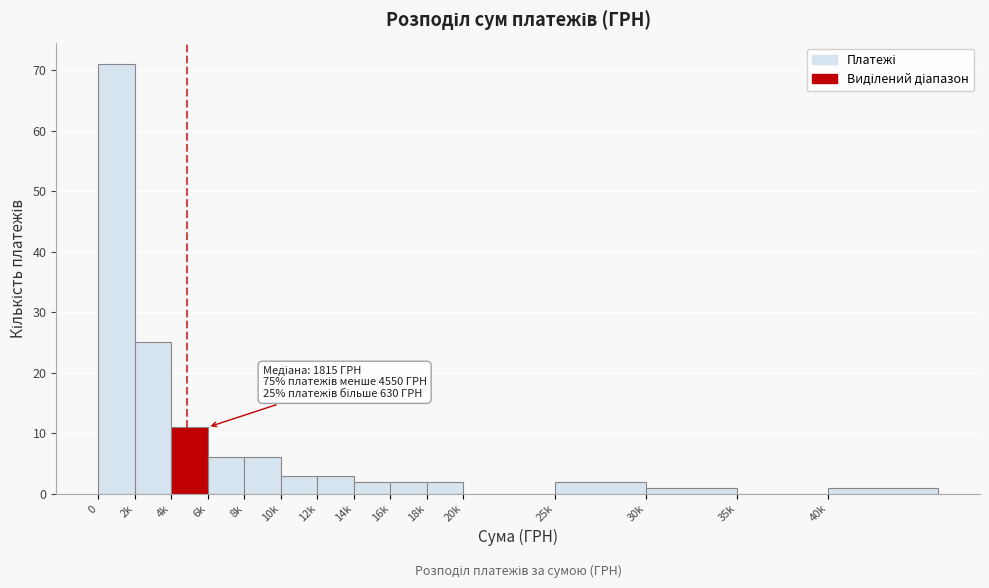

Reading left to right, what are all the values shown in this chart?

0=71	2k=25	4k=11	6k=6	8k=6	10k=3	12k=3	14k=2	16k=2	18k=2	20k=0	25k=2	30k=1	35k=0	40k=1